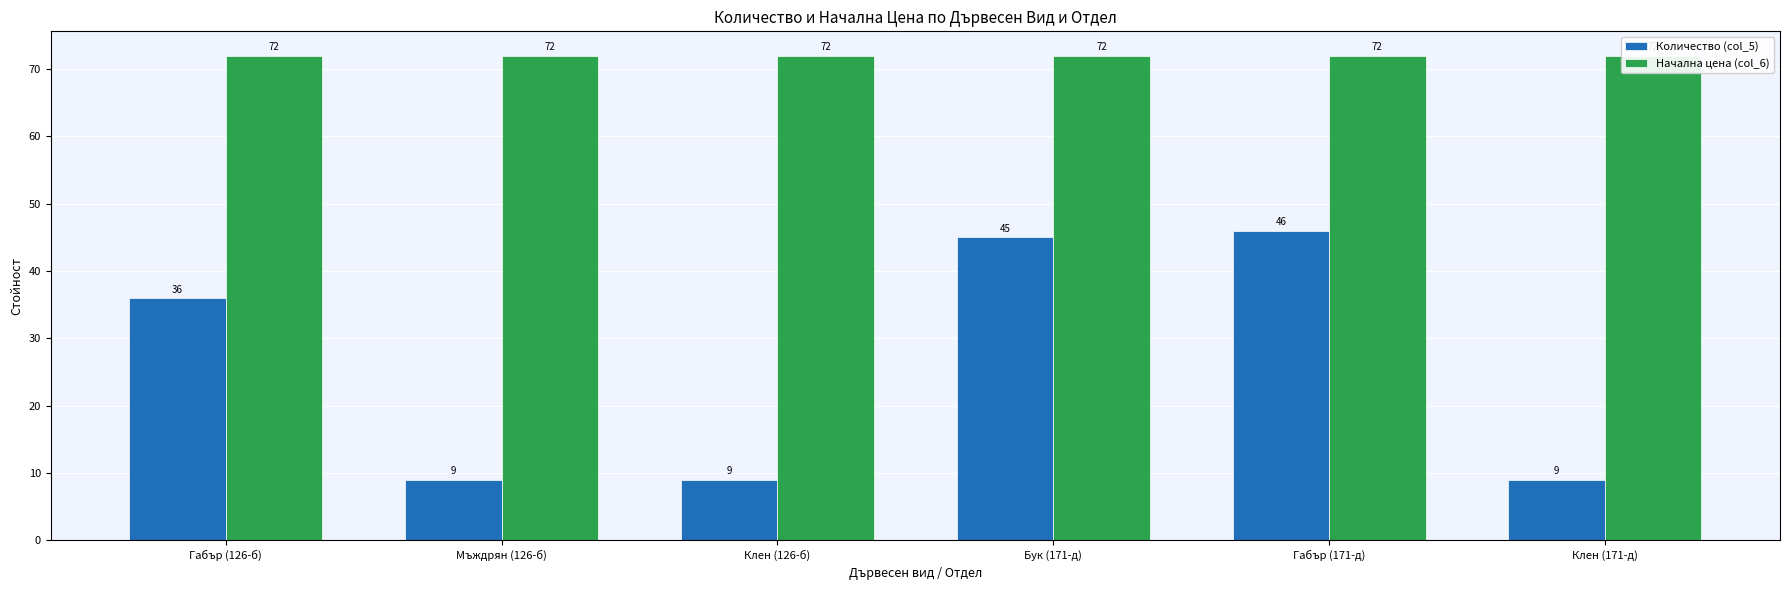

How many values in the Количество (col_5) series are below 36?

3